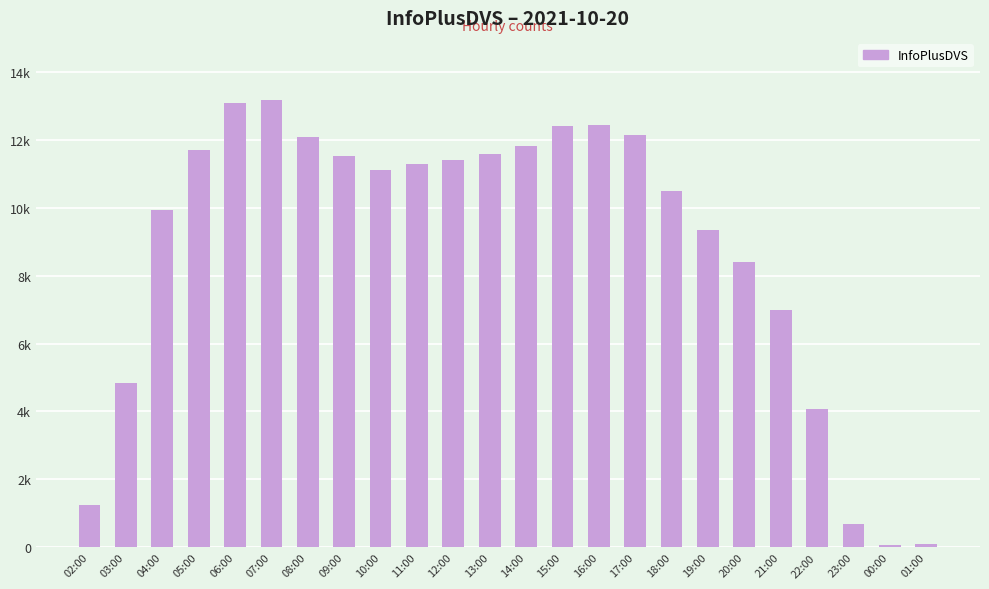

Is it true that the value at 11:00 is 16552?

False